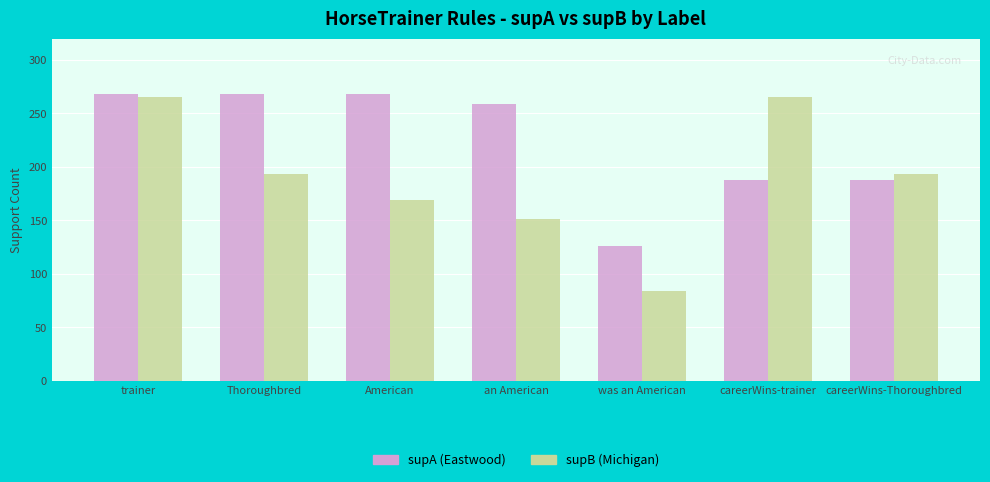

Is the value of supA (Eastwood) at American greater than the value of supB (Michigan) at was an American?

Yes